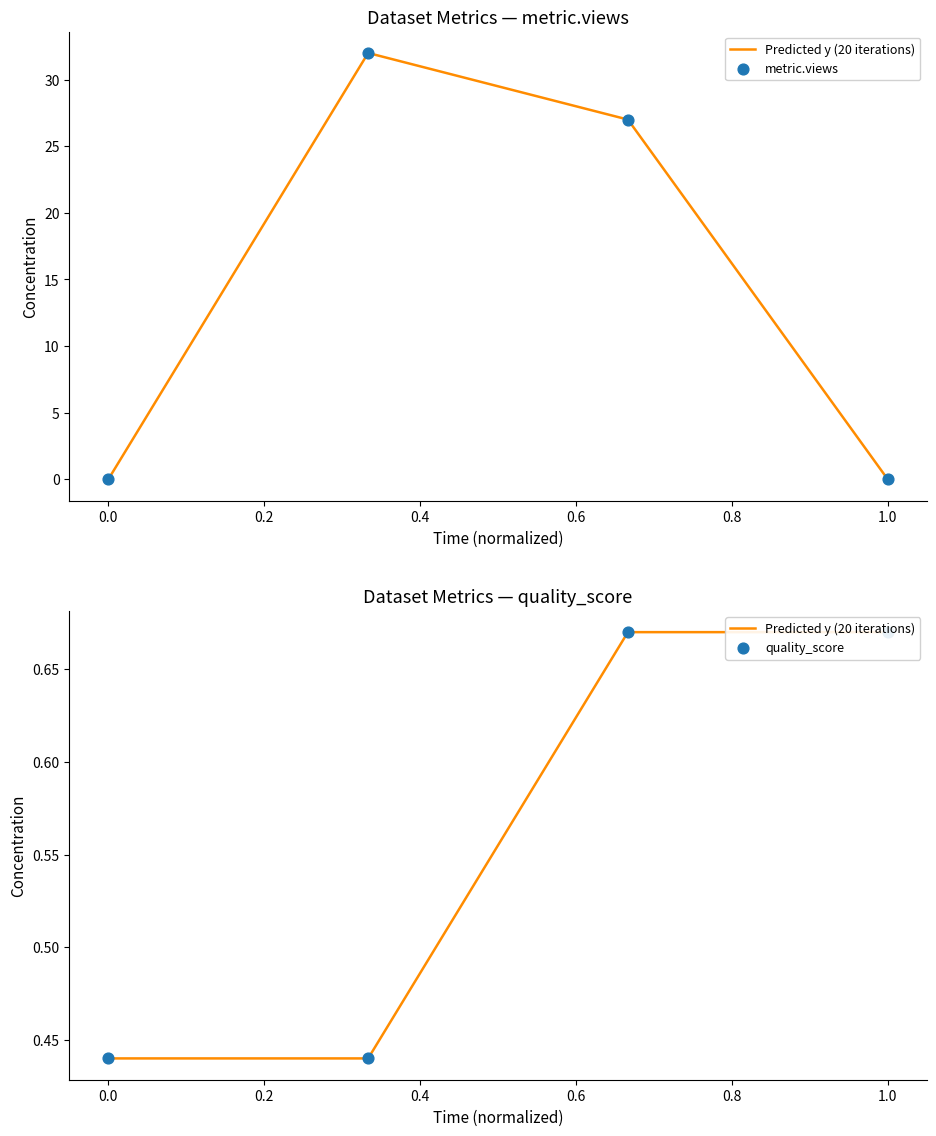

Which series reaches the maximum Y coordinate?

metric.views